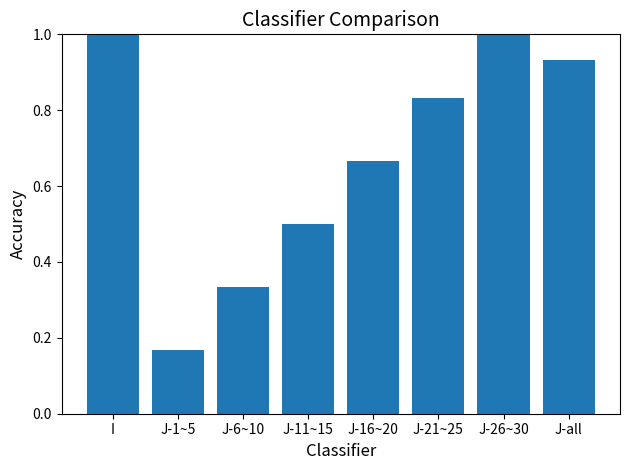

At which label is the value closest to 0?

J-1~5